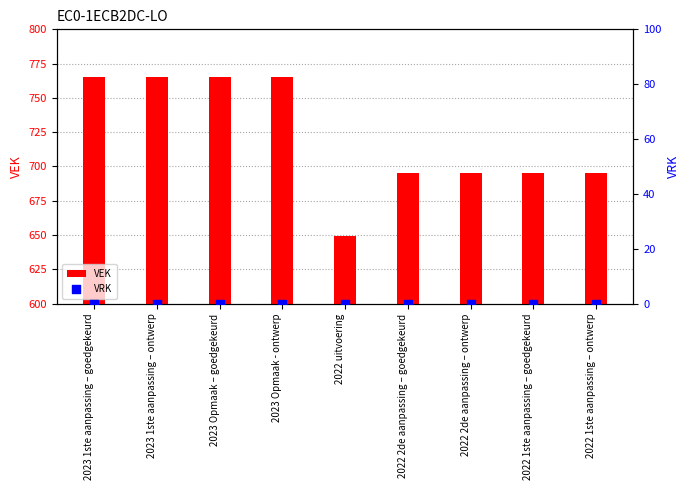

What are all the series names shown in the legend?

VEK, VRK